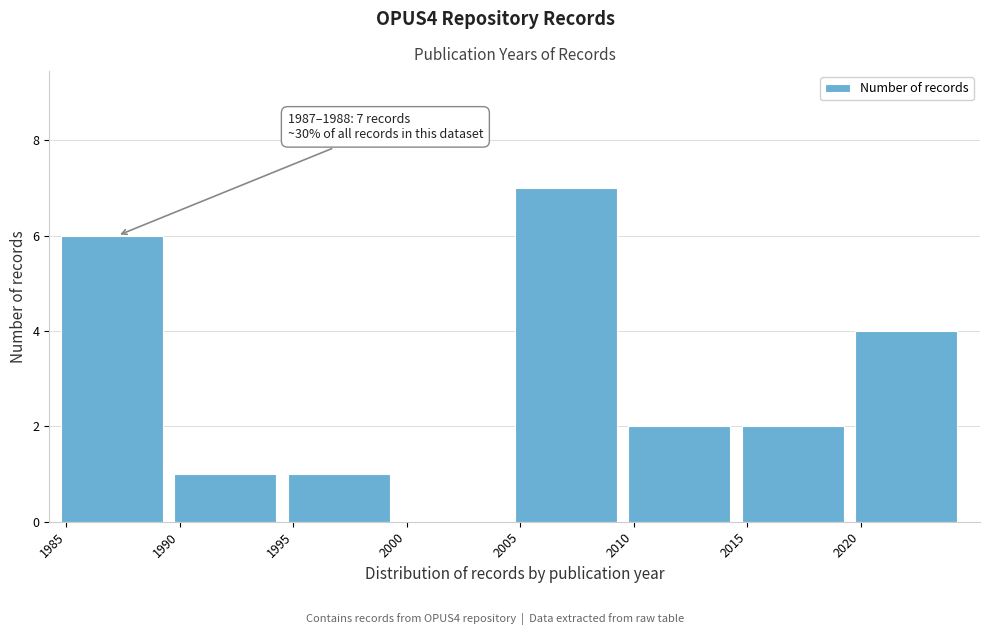

Reading right to left, what are all the values shown in this chart?

2020=4	2015=2	2010=2	2005=7	2000=0	1995=1	1990=1	1985=6